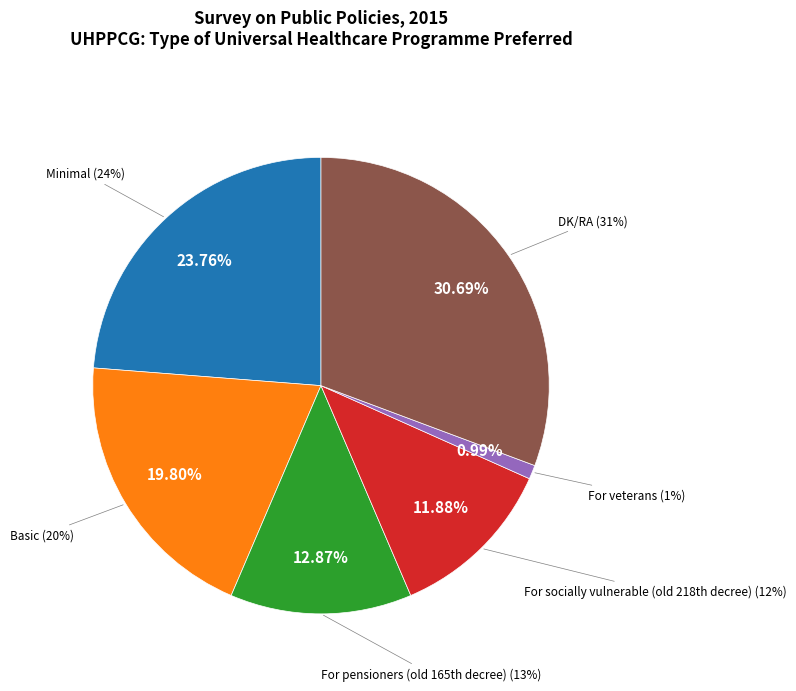

True or false: DK/RA accounts for 24% of the total.

False